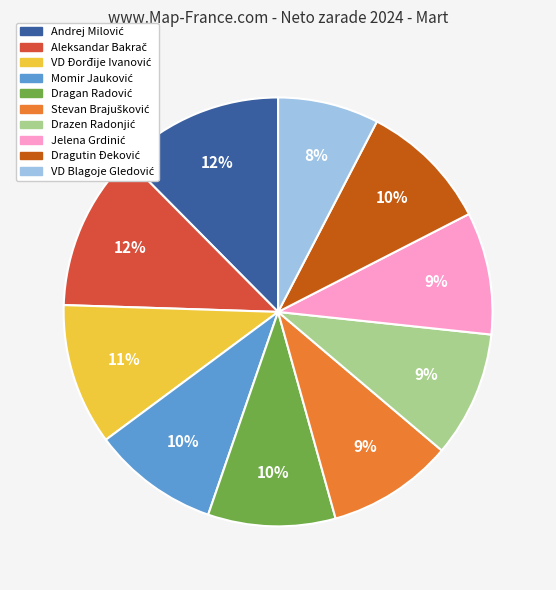

Is there a majority slice in this chart?

No